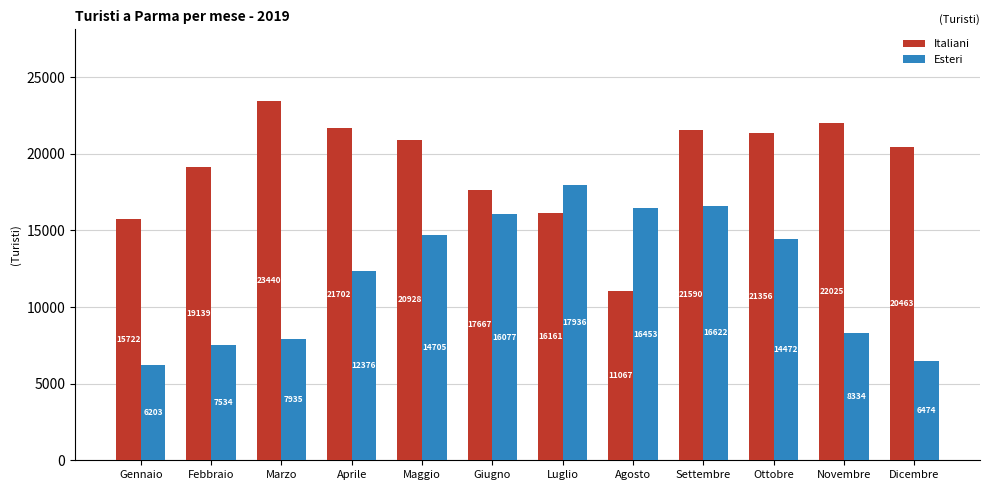

Which series changed the most between Maggio and Ottobre?

Italiani